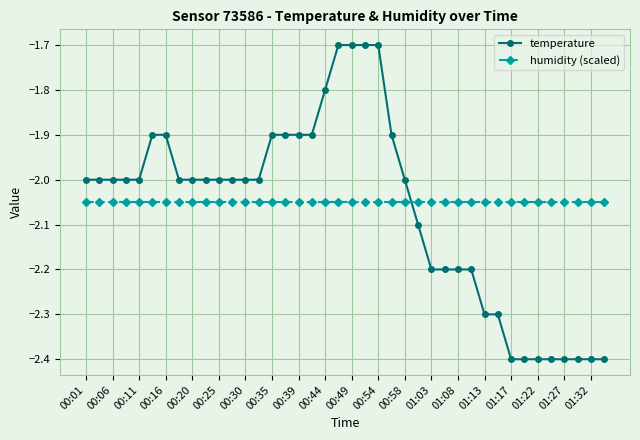

After their last crossing, which series has the higher values: temperature or humidity (scaled)?

humidity (scaled)